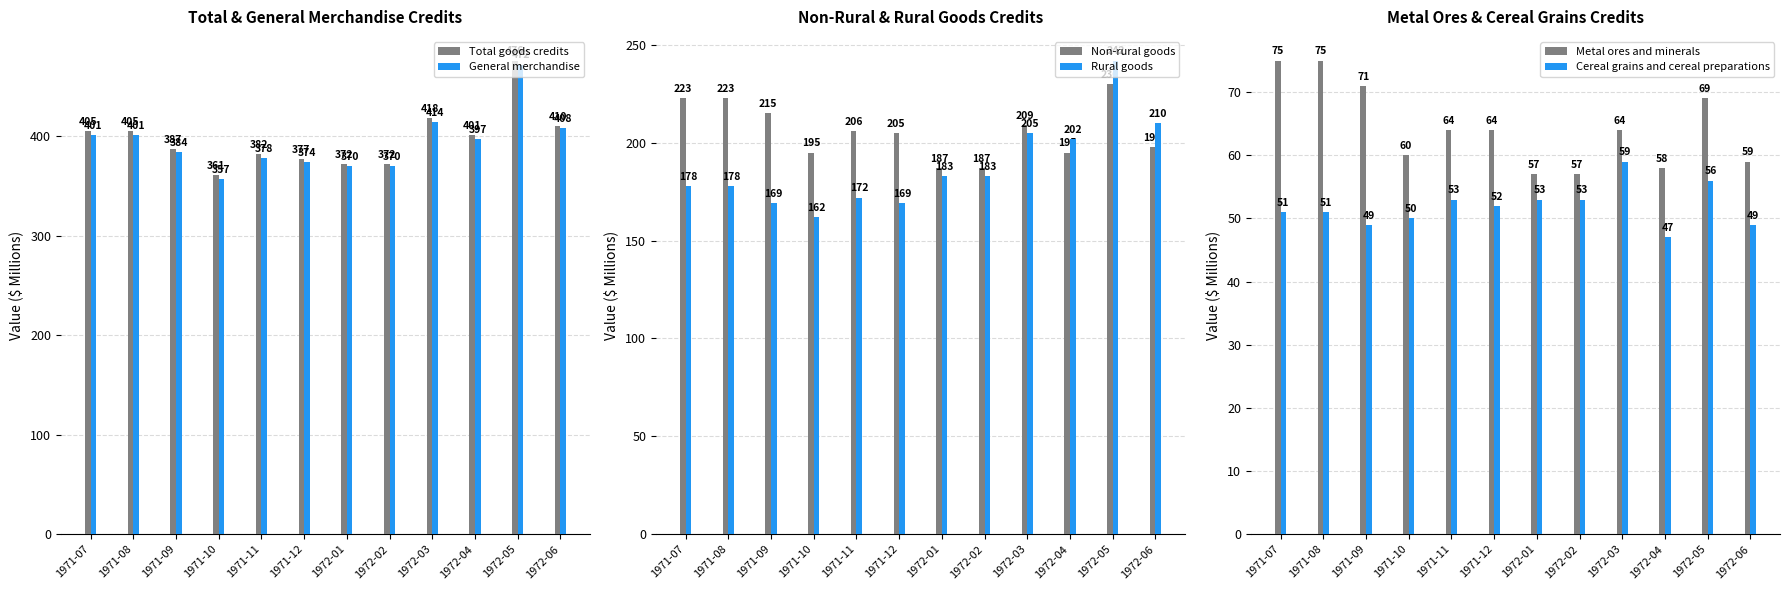

How many data points does each series have?

12